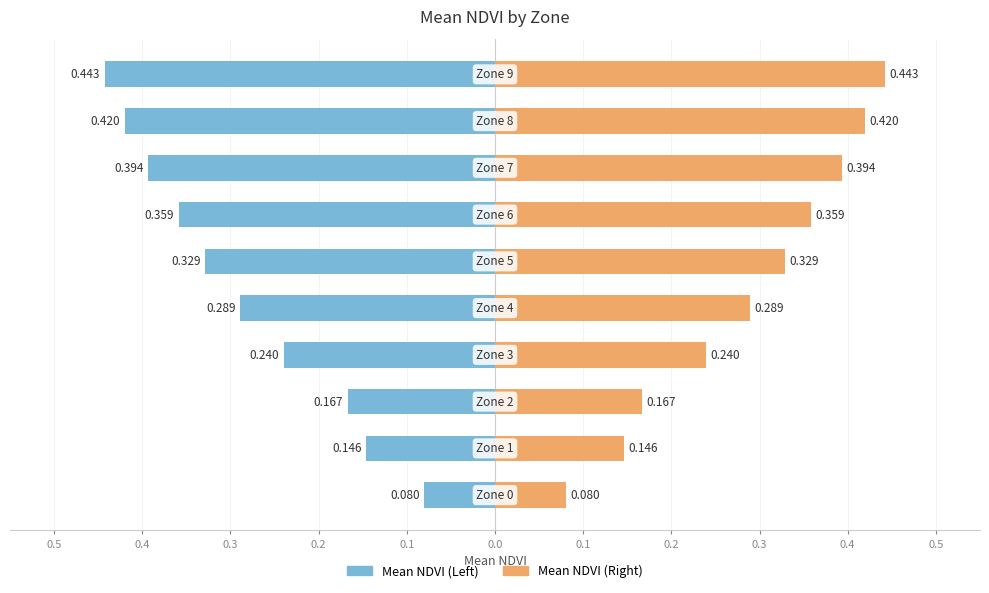

At how many categories does at least one series exceed 0?

10